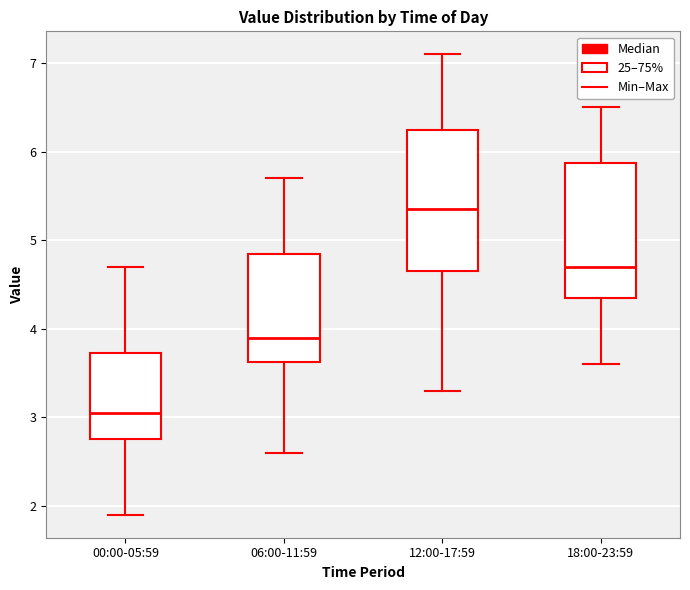

Which box has the highest median line?

12:00-17:59